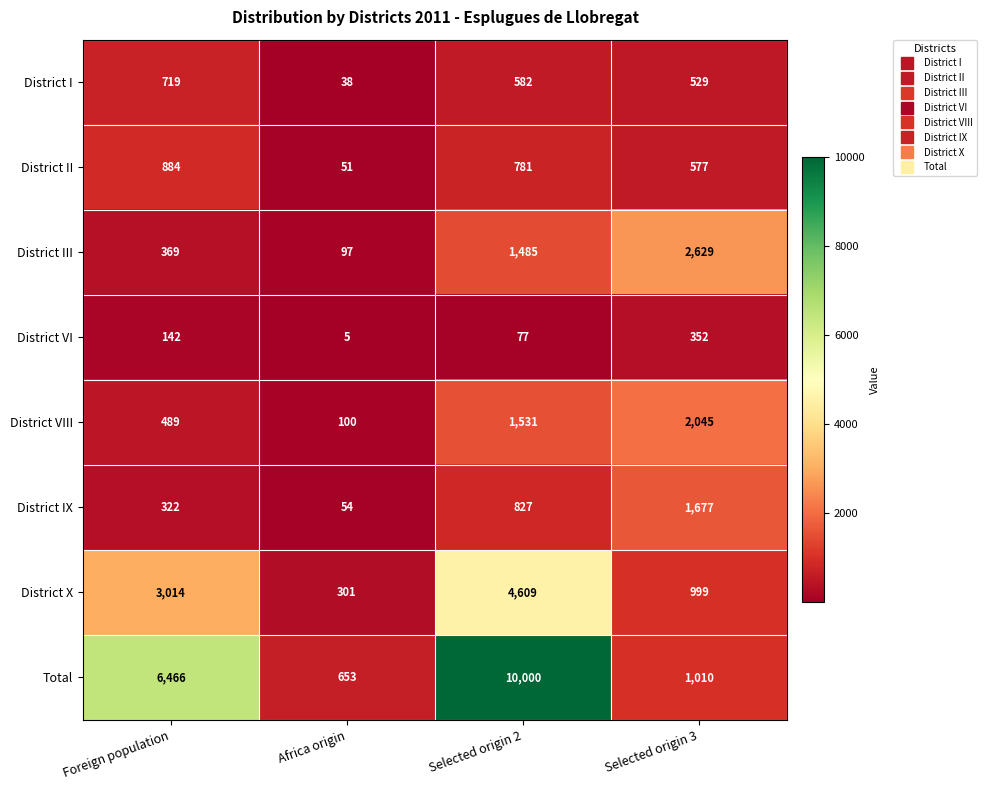

Is it true that District I equals 719 at Foreign population?

True